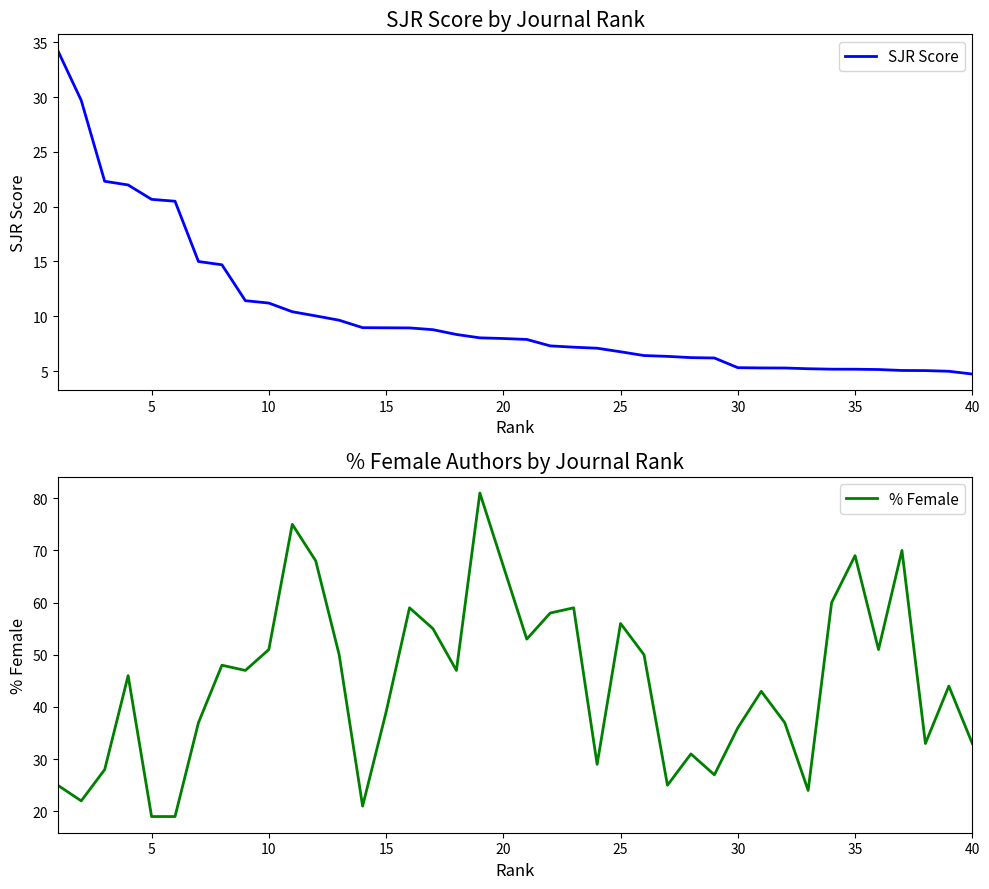

How many values in the SJR Score series are below 7?

16